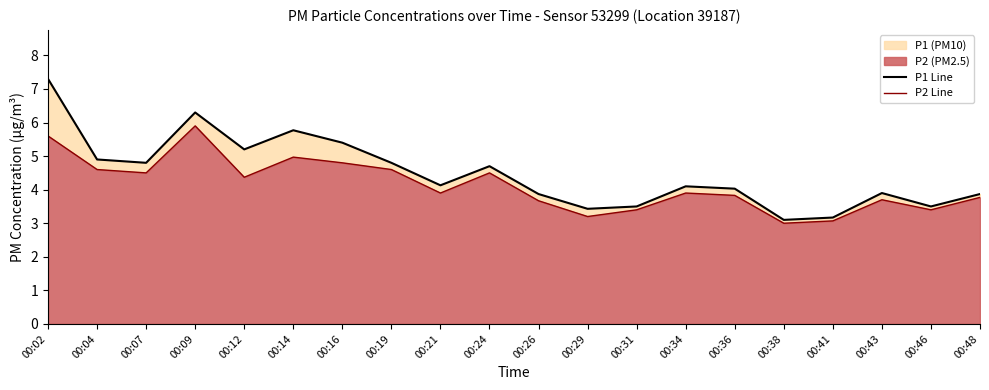

True or false: P2 Line and P1 Line intersect in this chart.

False